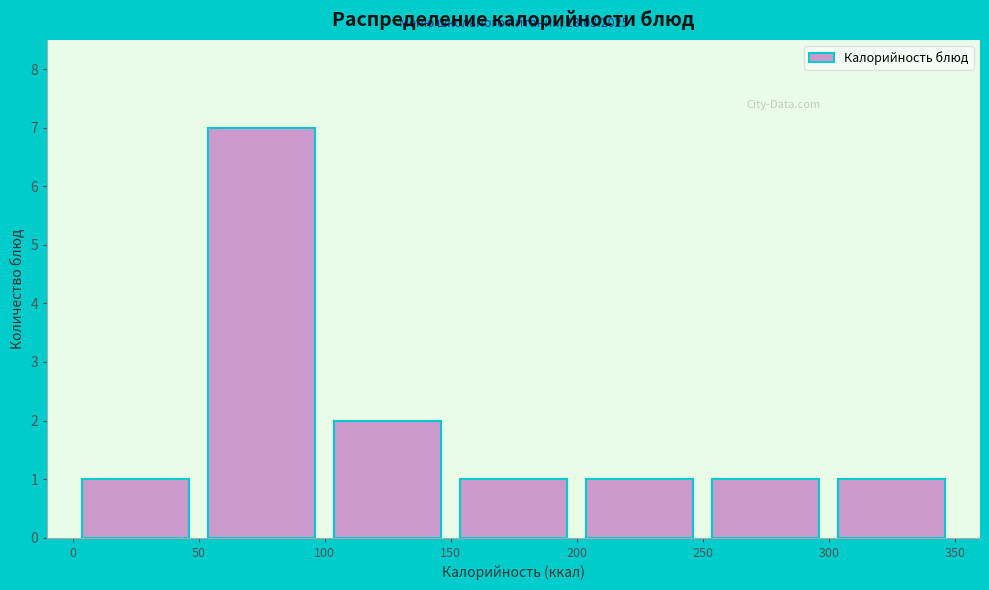

Which range on the x-axis has the tallest bar?

50 to 100